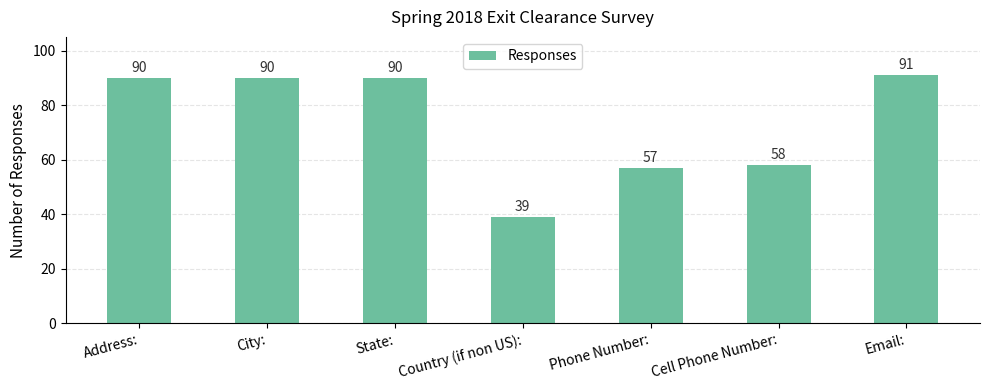

Are the bars grouped side by side (vs. stacked)?

No